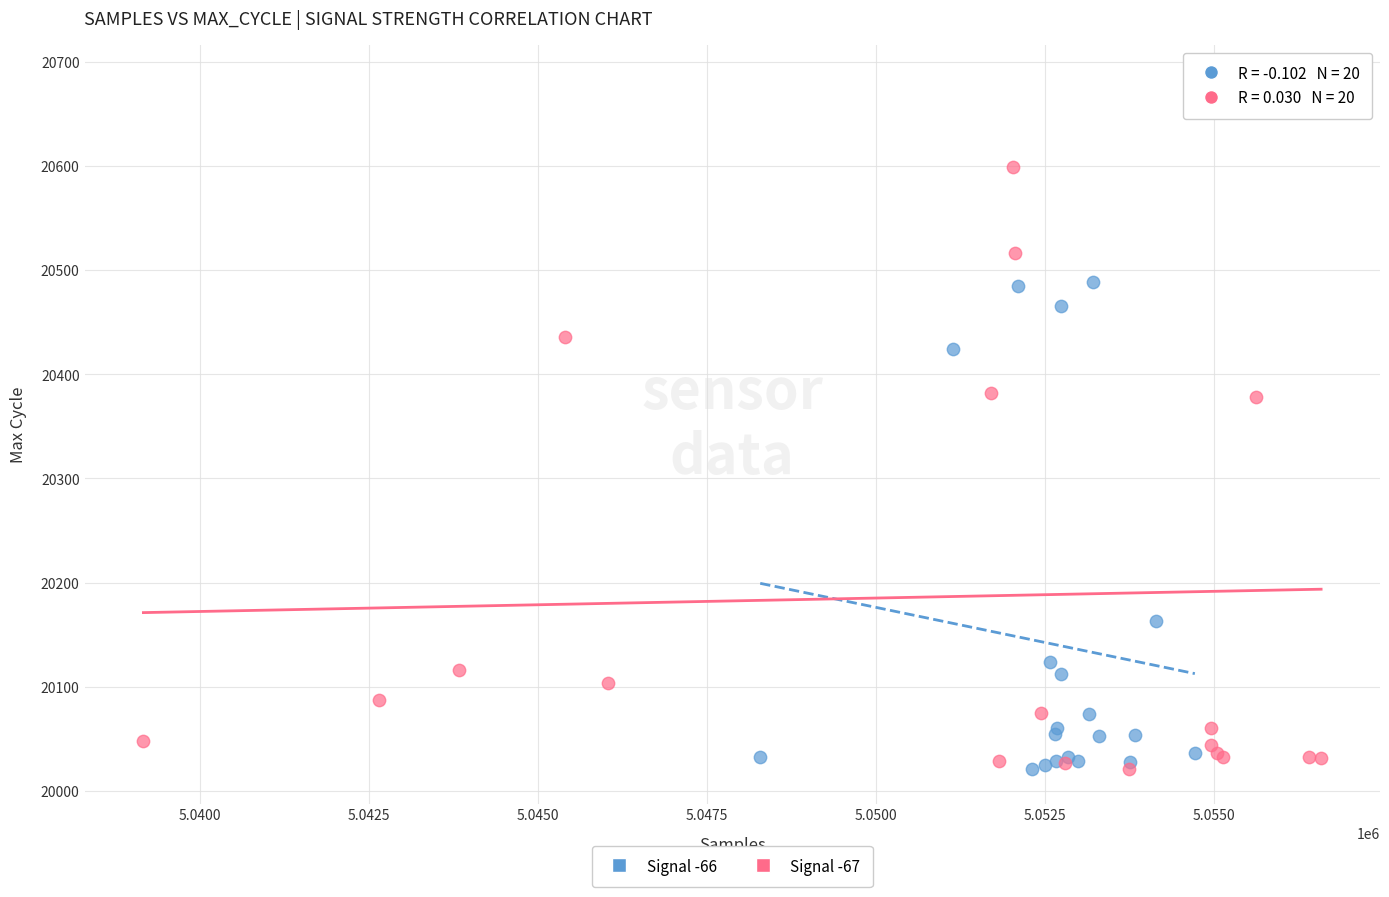

Which series has the largest Y range (max minus min)?

Signal -67